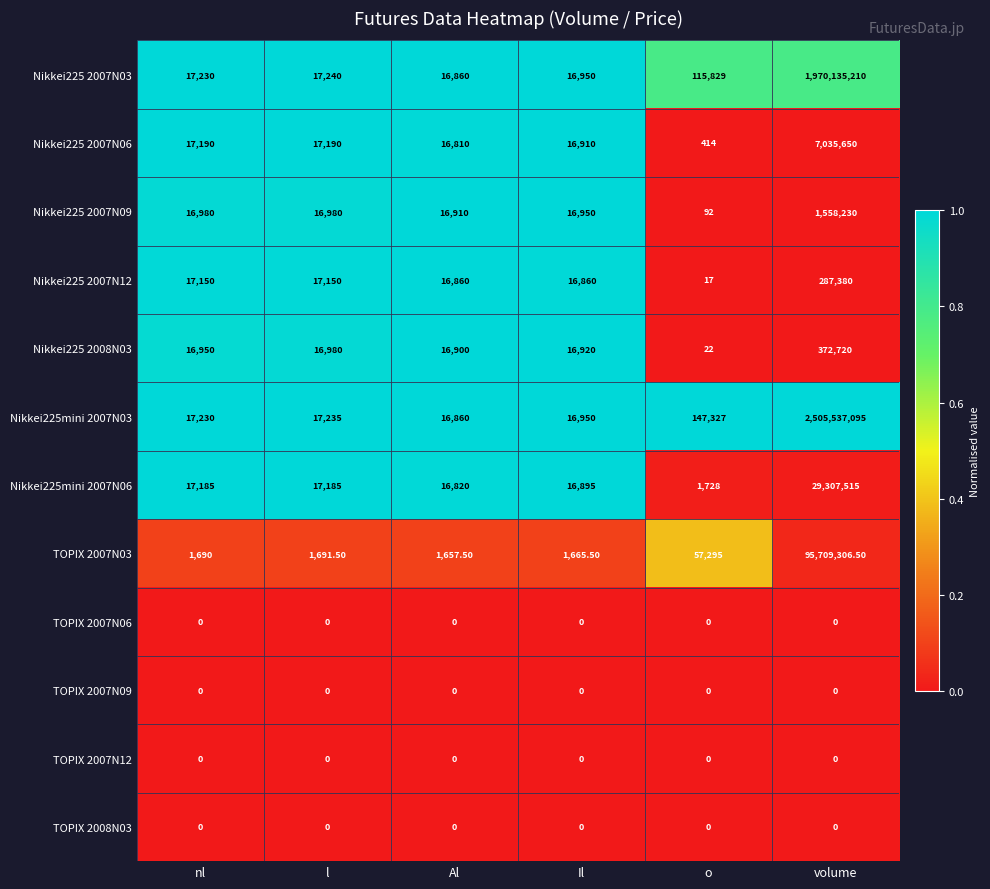

Which series has the largest range (max minus min)?

Nikkei225mini 2007N03